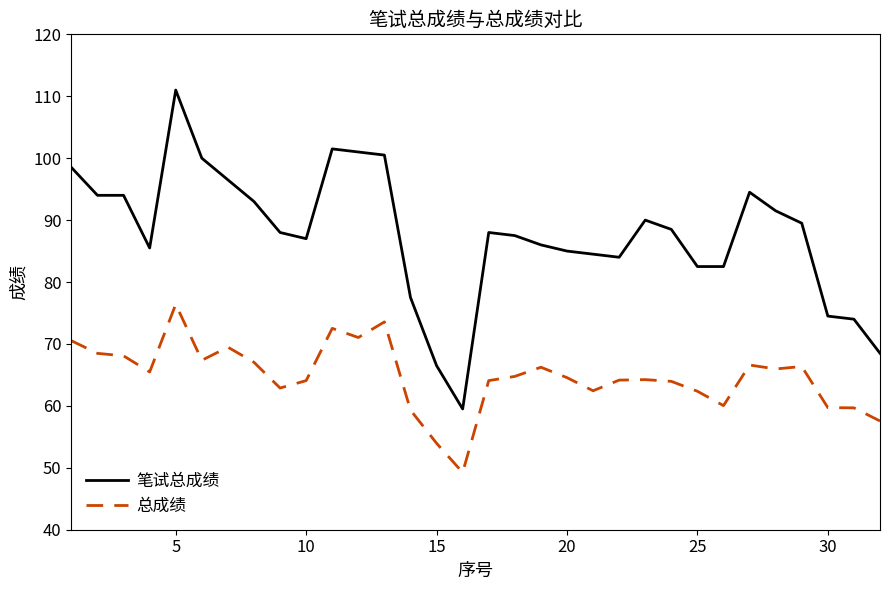

Rank the series by their average value, from lowest to highest.

总成绩, 笔试总成绩